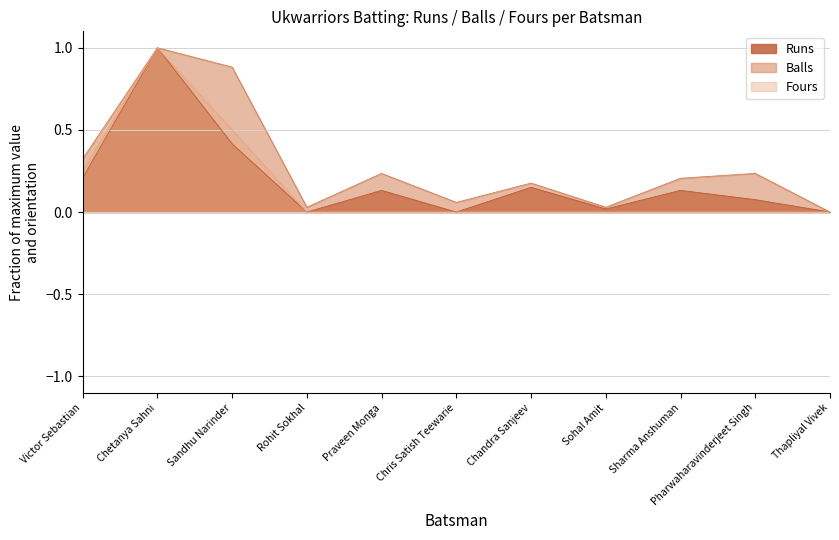

Rank the series at Rohit Sokhal from highest to lowest value.

Balls, Runs, Fours